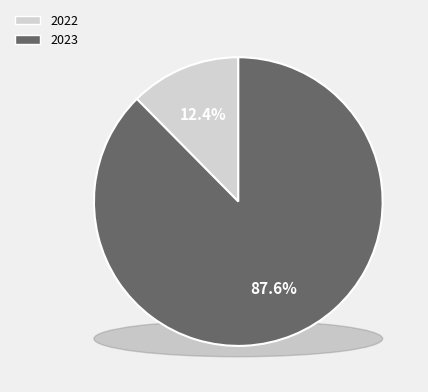

How many slices are in this pie chart?

2